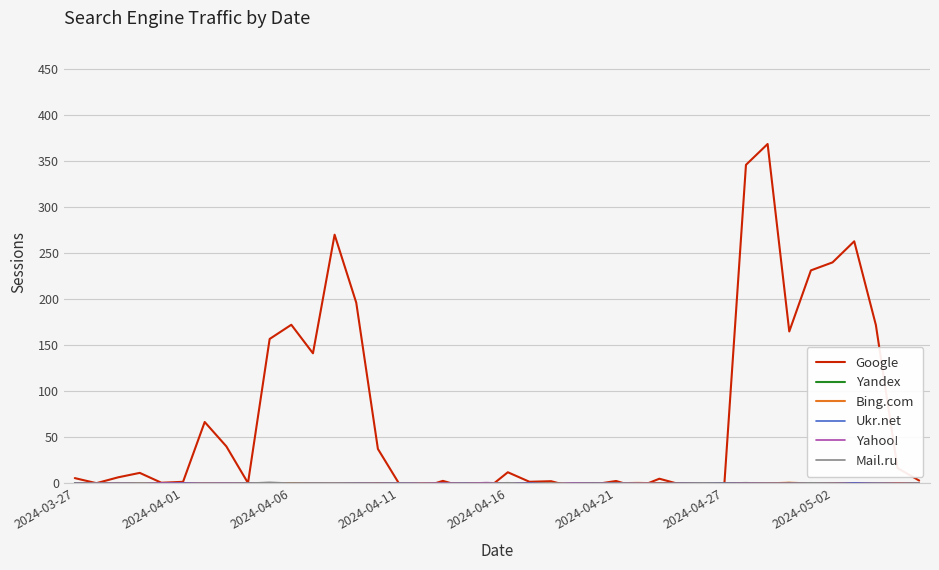

How many intersections are there between Yandex and Mail.ru?

23